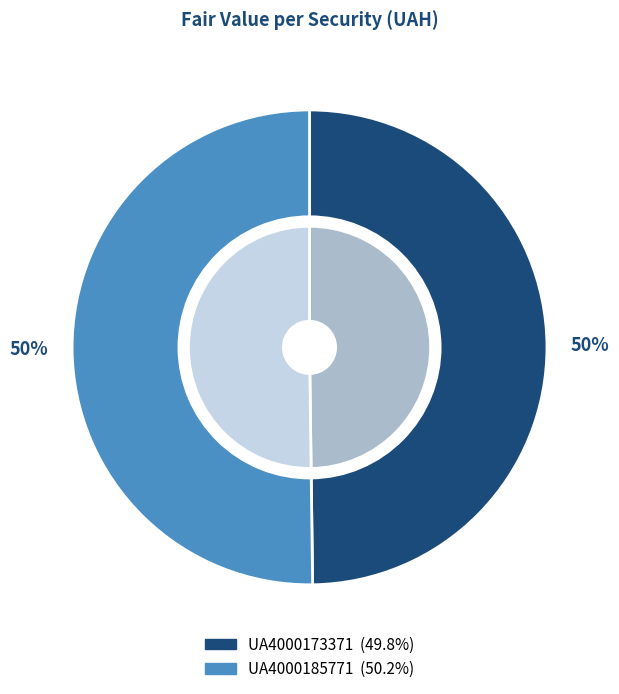

To the nearest percent, what is the combined percentage of UA4000185771 and UA4000173371?

100%